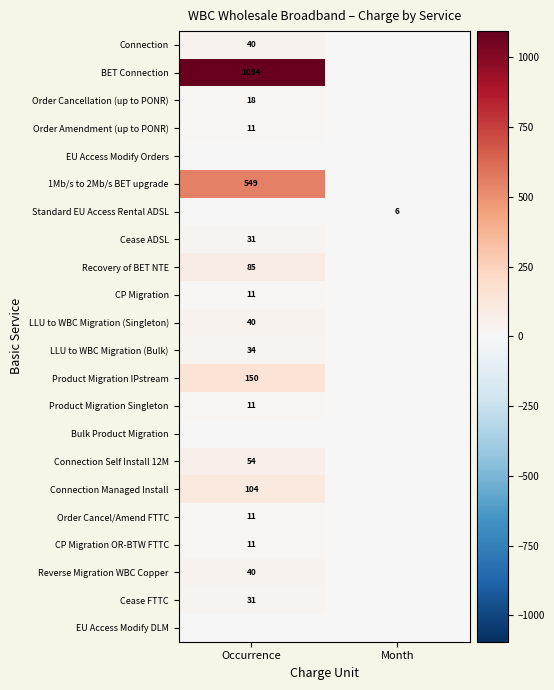

Is the value of Reverse Migration WBC Copper at Occurrence greater than the value of CP Migration OR-BTW FTTC at Occurrence?

Yes